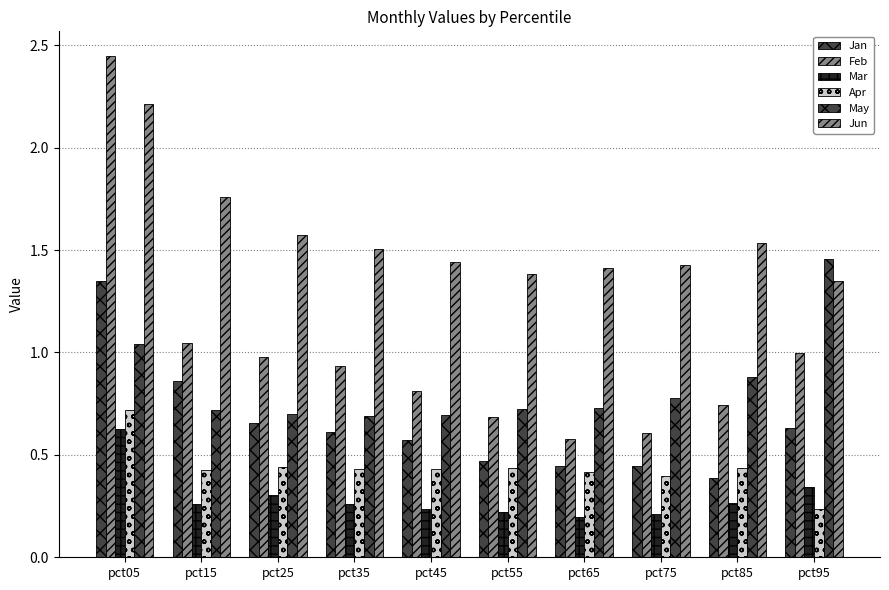

How many bars are there in total?

60